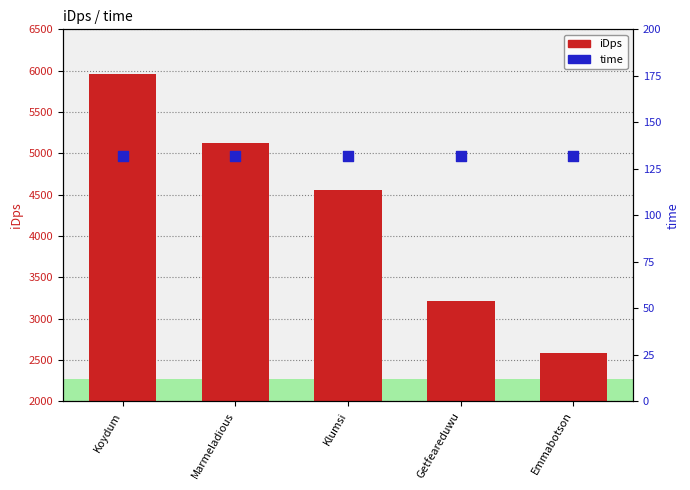

Which series reaches the minimum Y coordinate?

time